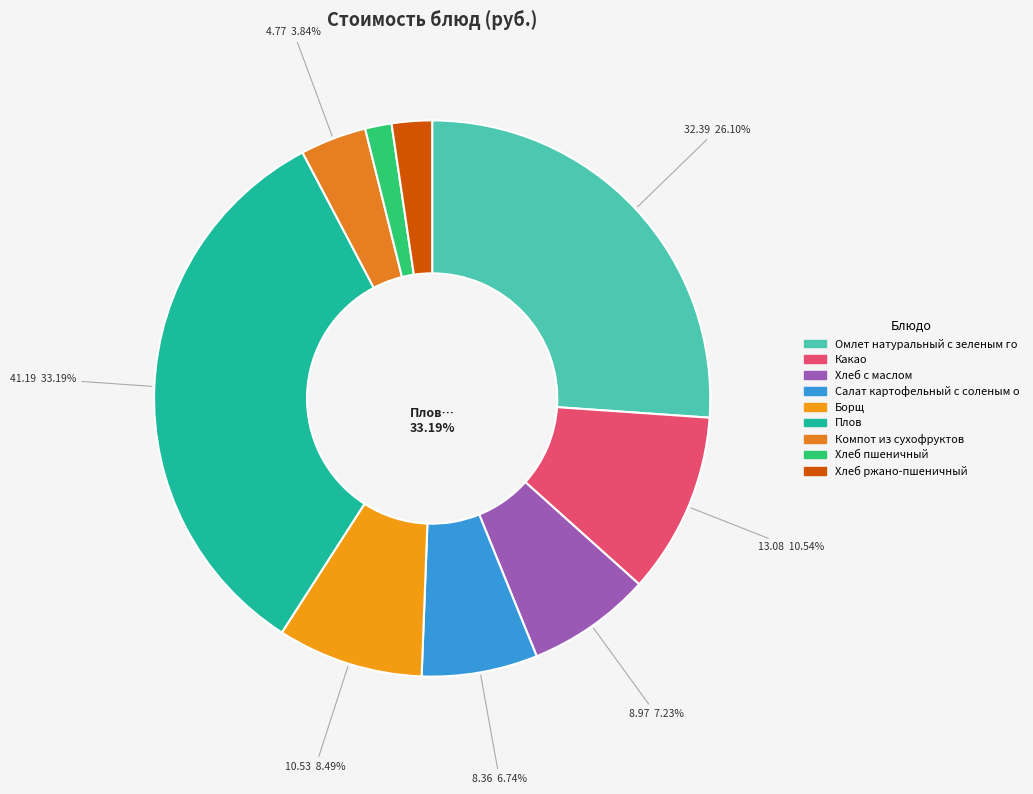

What is the largest slice in the pie chart?

Плов